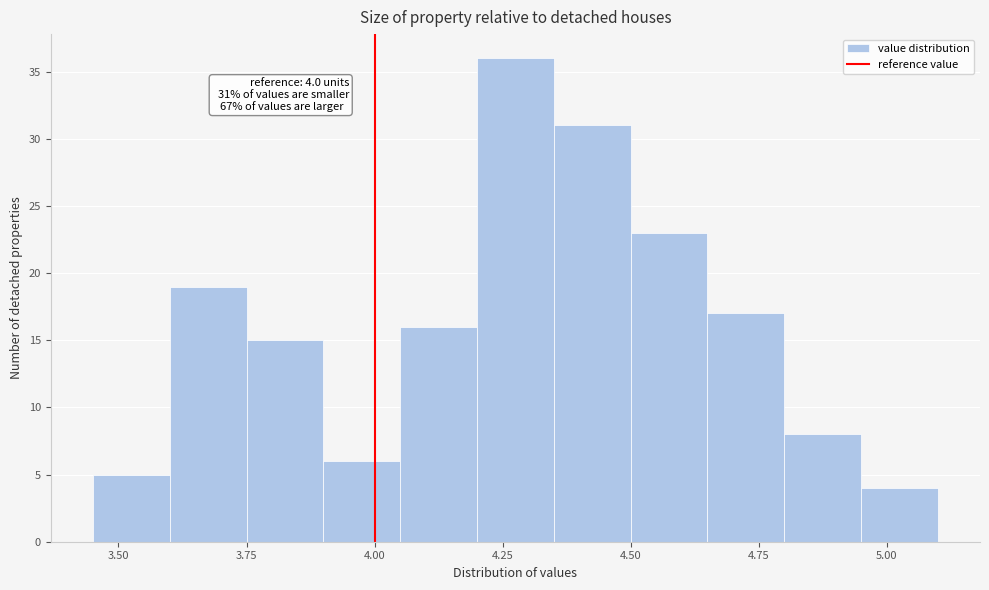

Around what value on the x-axis is the tallest bar? Give the approximate position of its centre, as read against the axis.

4.30